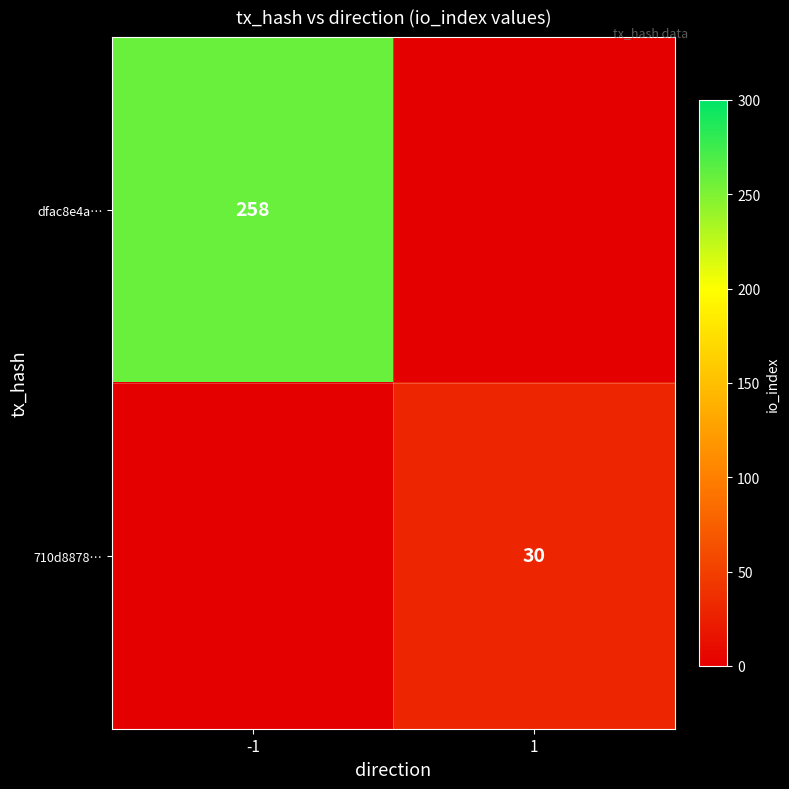

Is it true that 710d8878… equals 30 at 1?

True